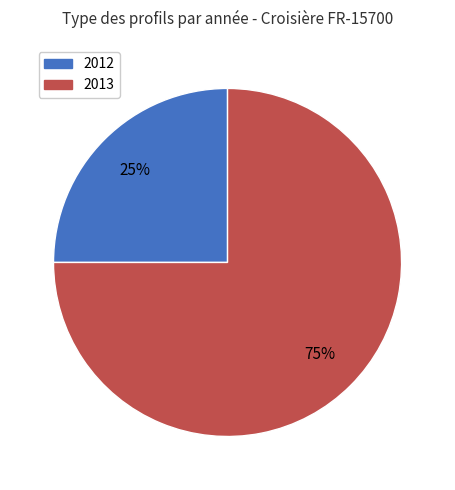

Is there any slice that represents more than half of the pie?

Yes